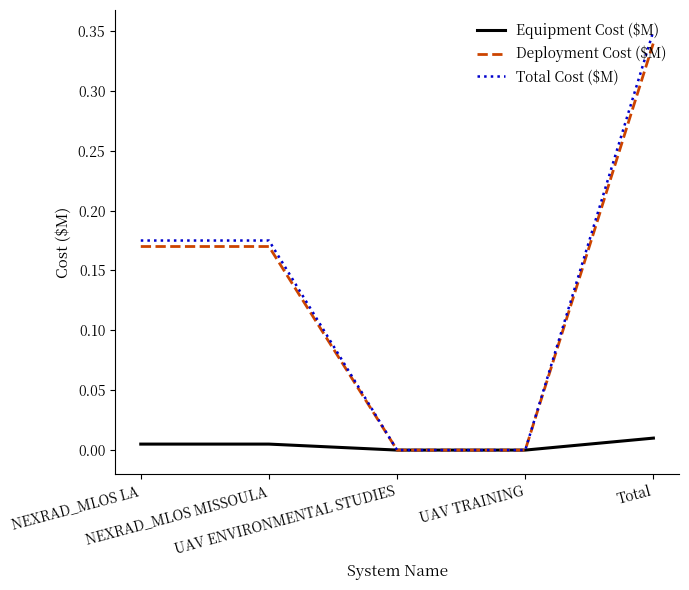

At UAV TRAINING, list the series in order from smallest to largest.

Equipment Cost ($M), Deployment Cost ($M), Total Cost ($M)